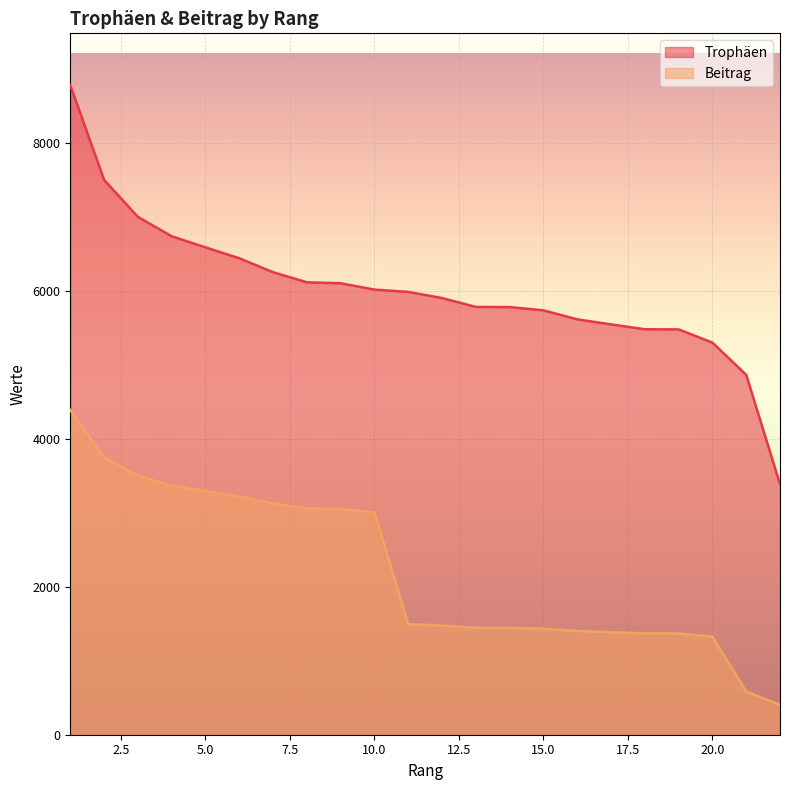

Reading right to left, what are all the values shown in this chart?

Trophäen: 3386	4865	5300	5479	5481	5547	5615	5737	5781	5783	5903	5986	6017	6103	6116	6252	6441	6588	6738	7000	7500	8779
Beitrag: 406	583	1325	1369	1370	1386	1403	1434	1445	1445	1475	1496	3008	3051	3058	3126	3220	3294	3369	3500	3750	4389